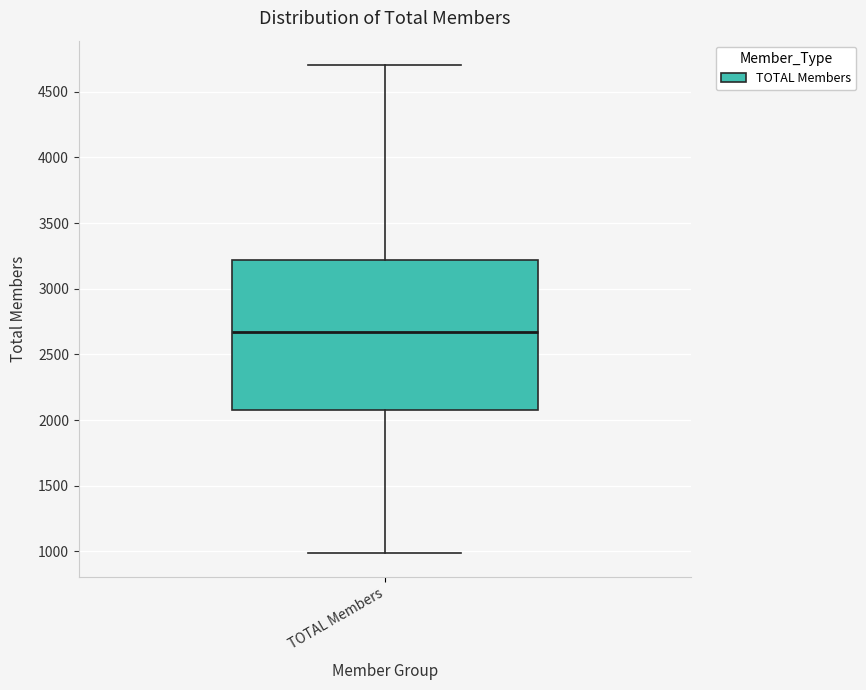

Read this box plot against the y-axis: the position of the median line, the range covered by the box, and the ends of both whiskers. The values are not printed on the chart, so give them approximately, as read against the axis.

median 2650, box 2100 to 3200, whiskers 1000 to 4700